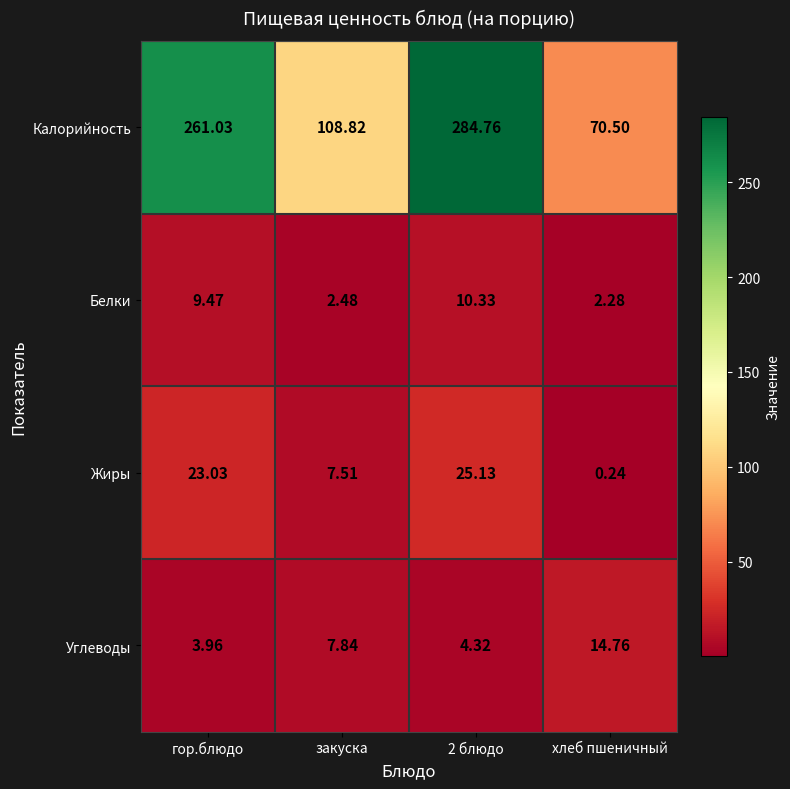

Which series has the largest total across all categories?

Калорийность